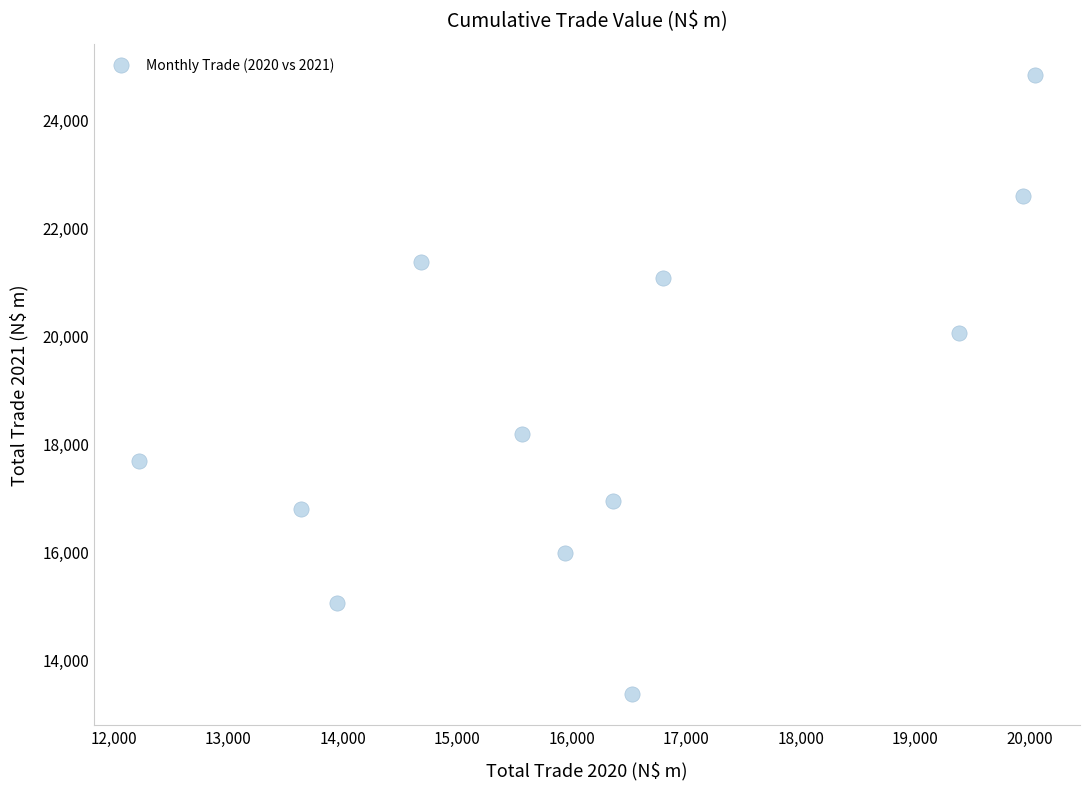

What is the average X value?

16254.5